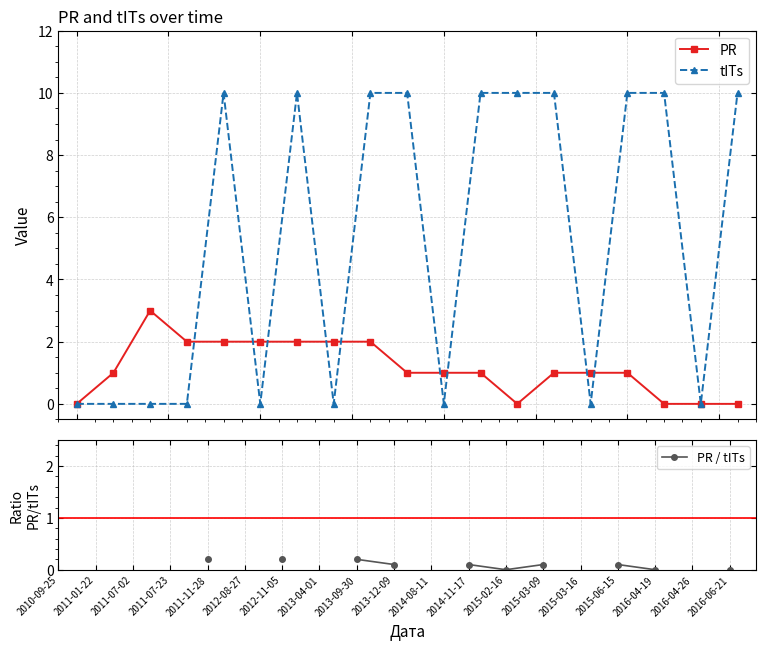

At how many categories does at least one series exceed 9?

10